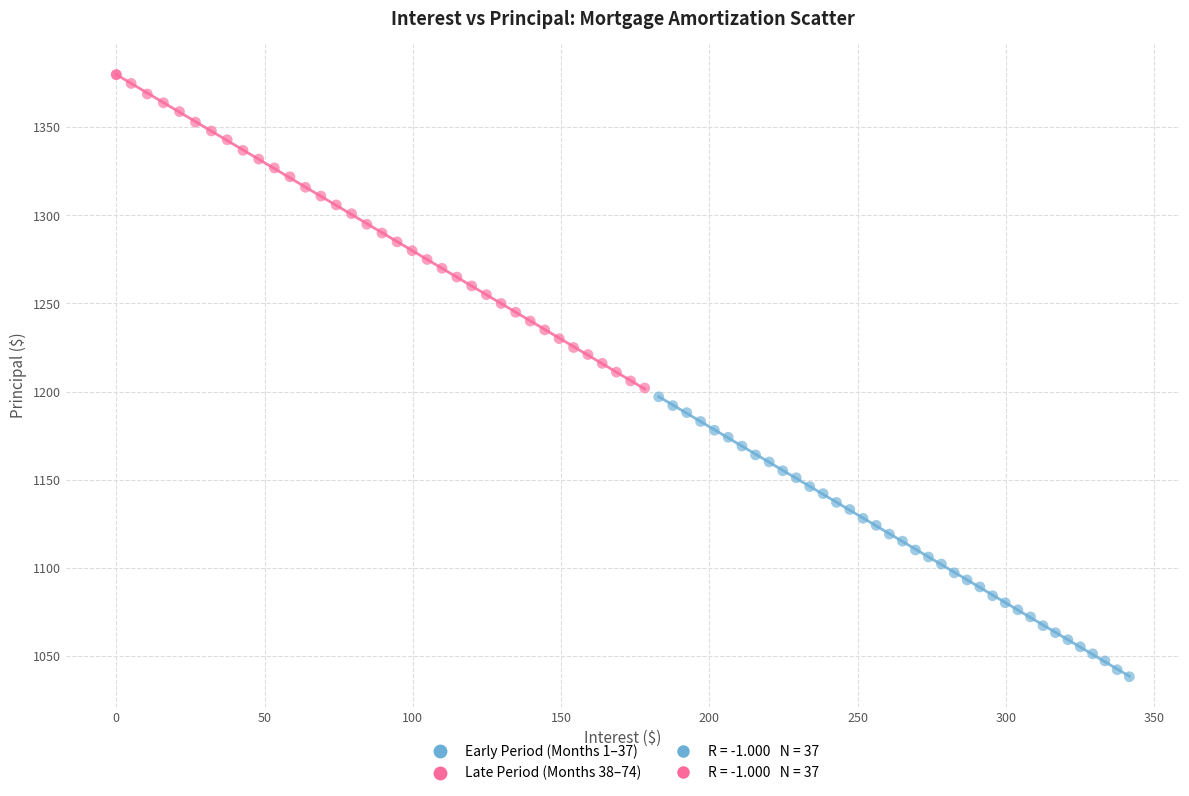

Which series has the largest Y range (max minus min)?

Late Period (Months 38–74)